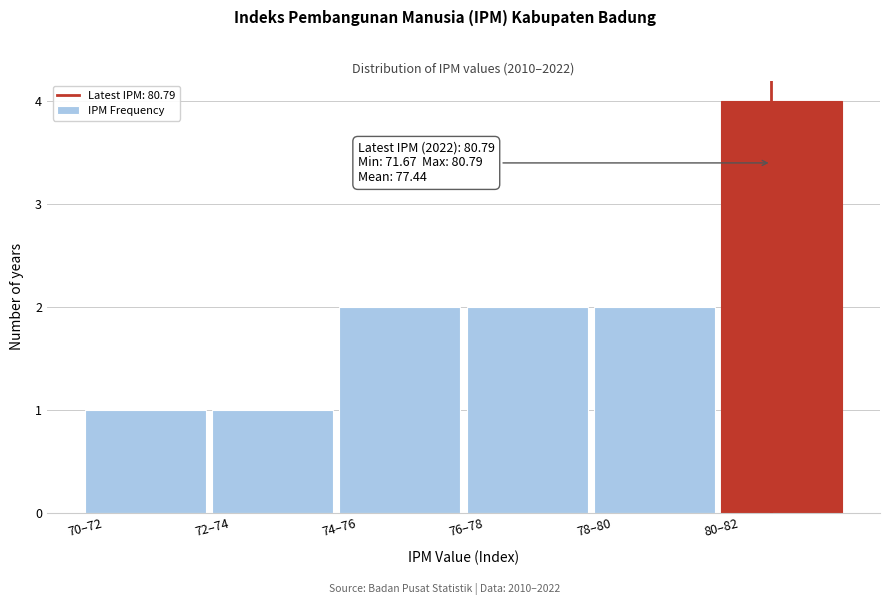

Reading left to right, list all the values displayed in this chart.

70–72=1	72–74=1	74–76=2	76–78=2	78–80=2	80–82=4